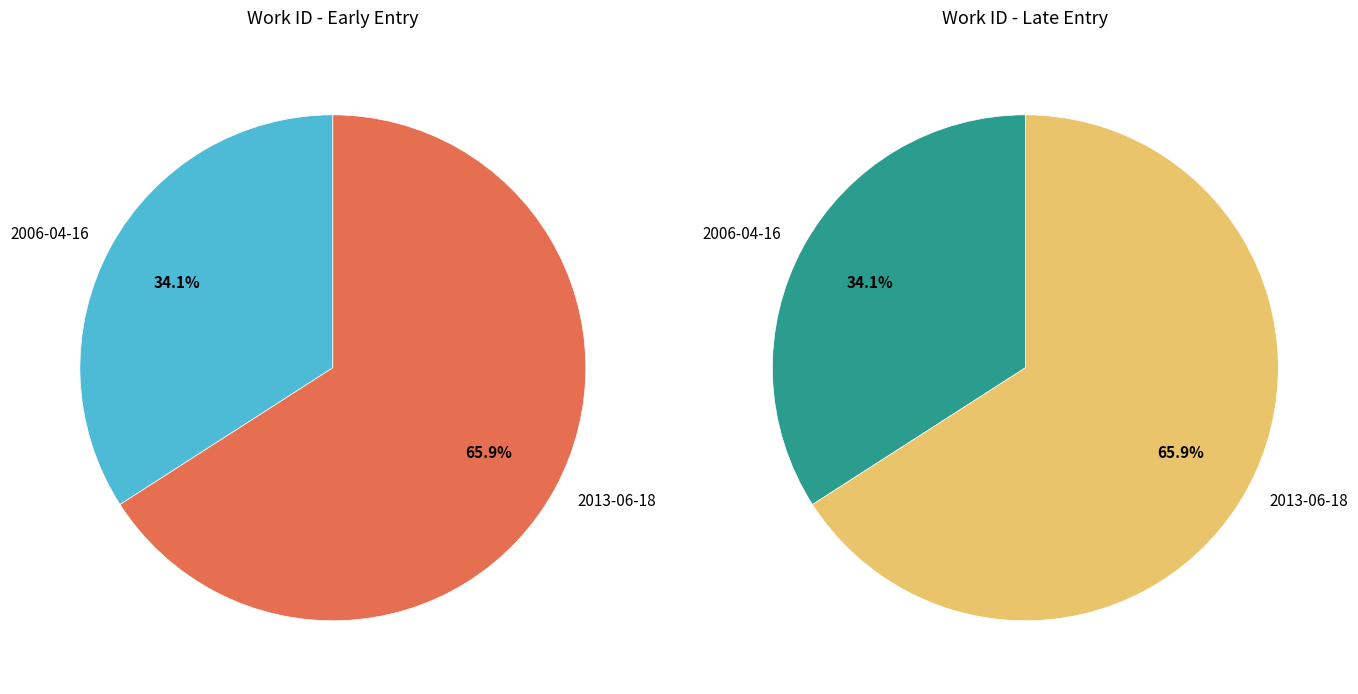

Is it true that 2013-06-18 is 59% of the pie?

False